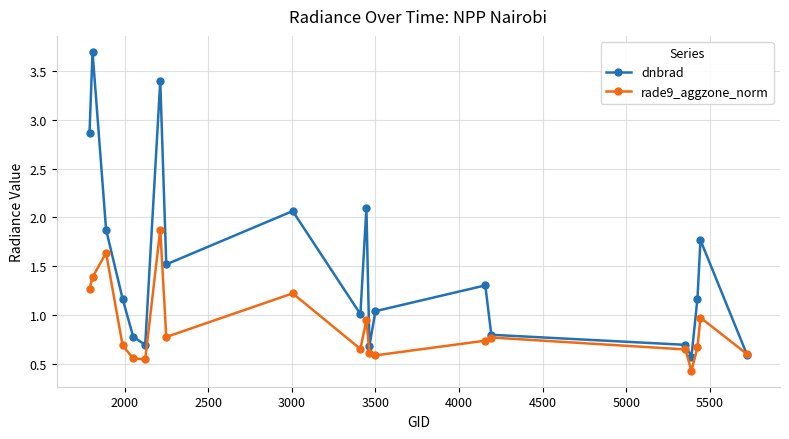

Rank the series by their maximum value, from lowest to highest.

rade9_aggzone_norm, dnbrad